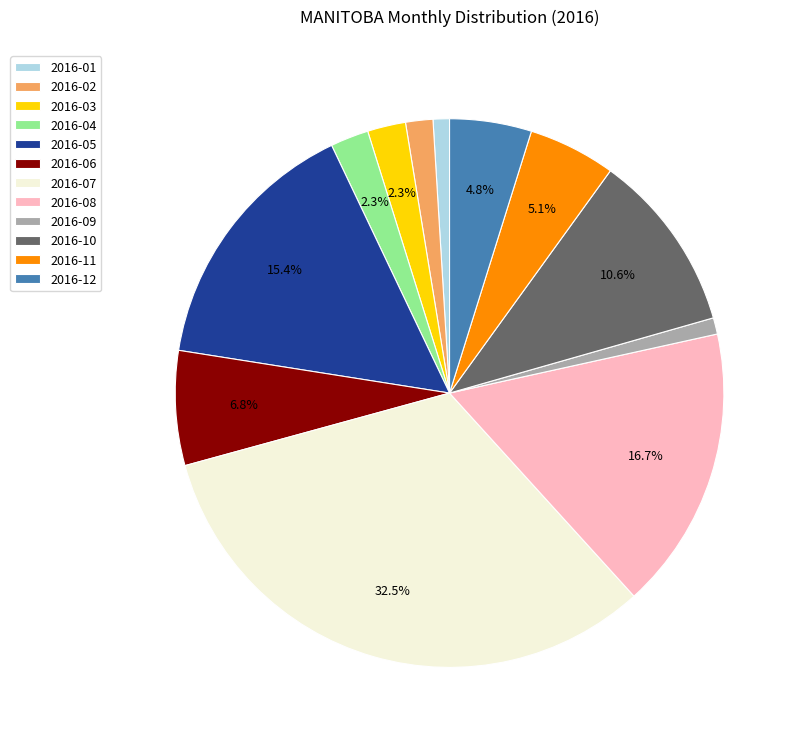

Do 2016-01 and 2016-12 together represent more than half of the pie?

No